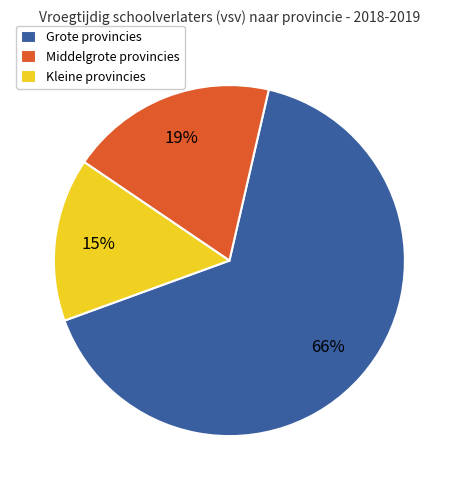

The Kleine provincies slice represents 3% of the pie. True or false?

False